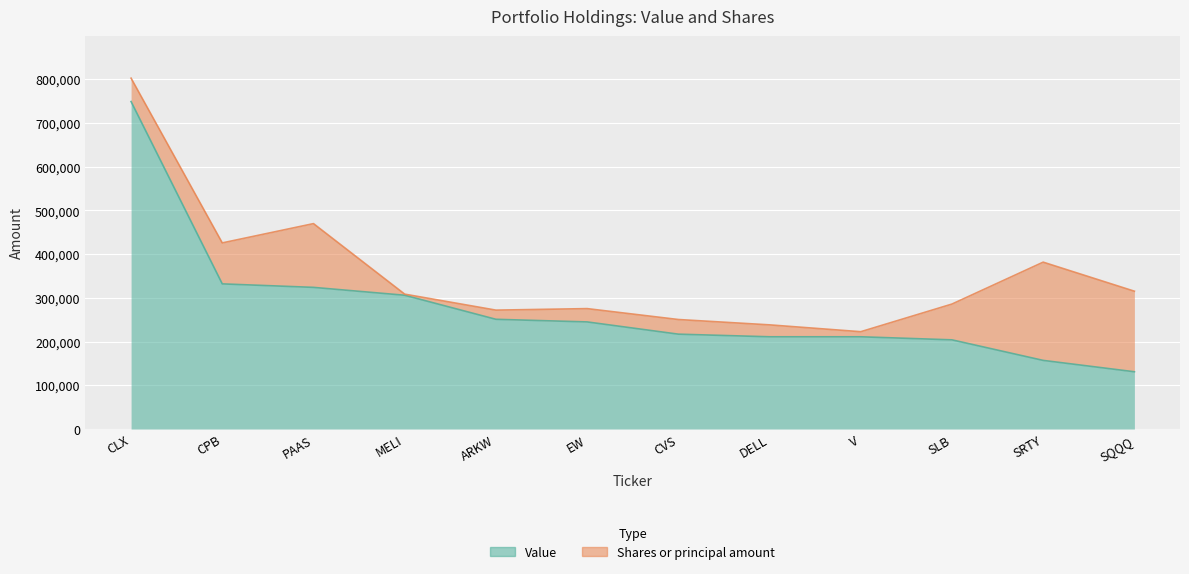

Reading left to right, extract all data points from this chart.

CLX=749000	CPB=332000	PAAS=324000	MELI=306000	ARKW=251000	EW=245000	CVS=217000	DELL=211000	V=211000	SLB=204000	SRTY=157000	SQQQ=131000